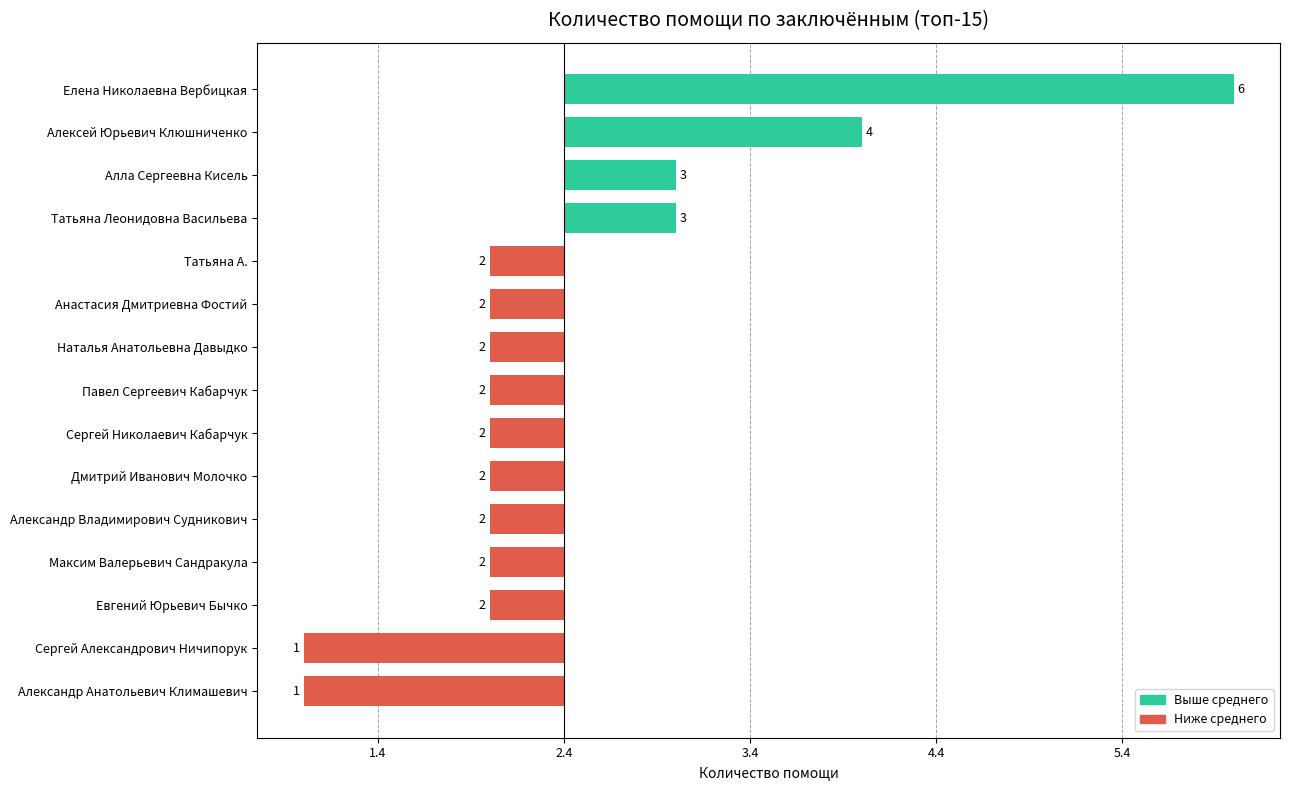

Are the bars horizontal?

Yes